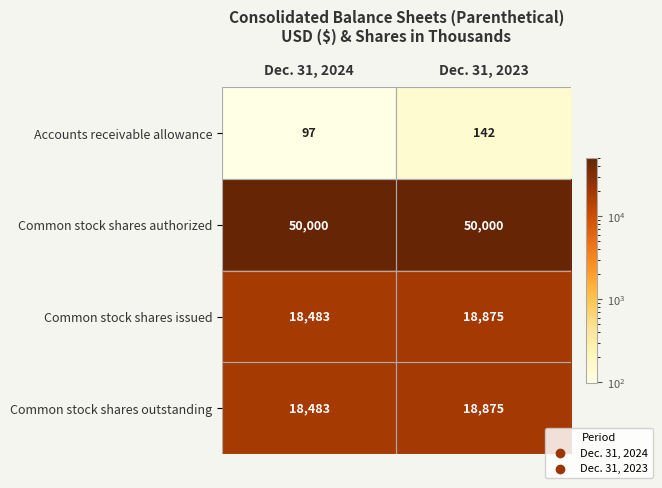

What is the average value of the Common stock shares issued series?

18679